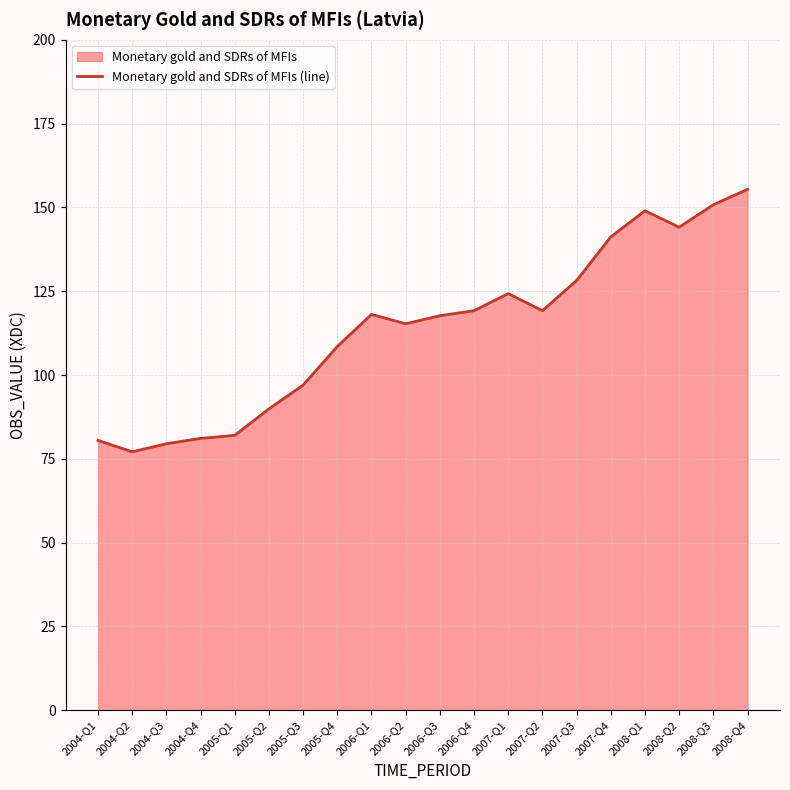

What is the difference between the second highest and minimum values?

73.7